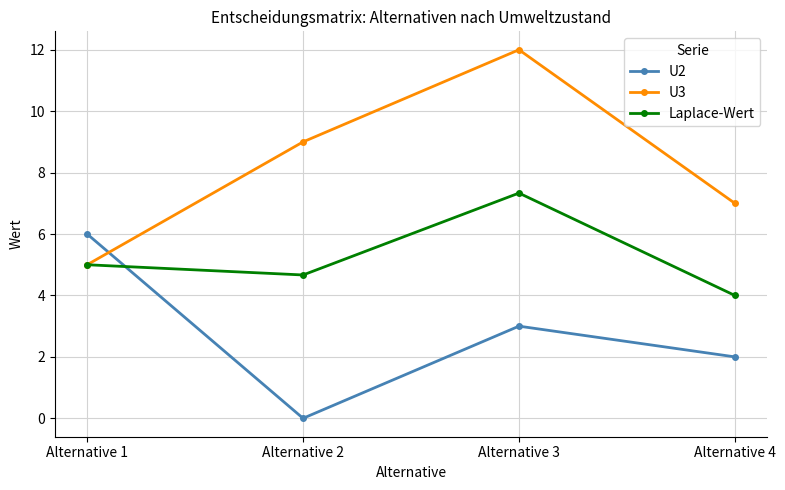

How many lines are shown in the chart?

3